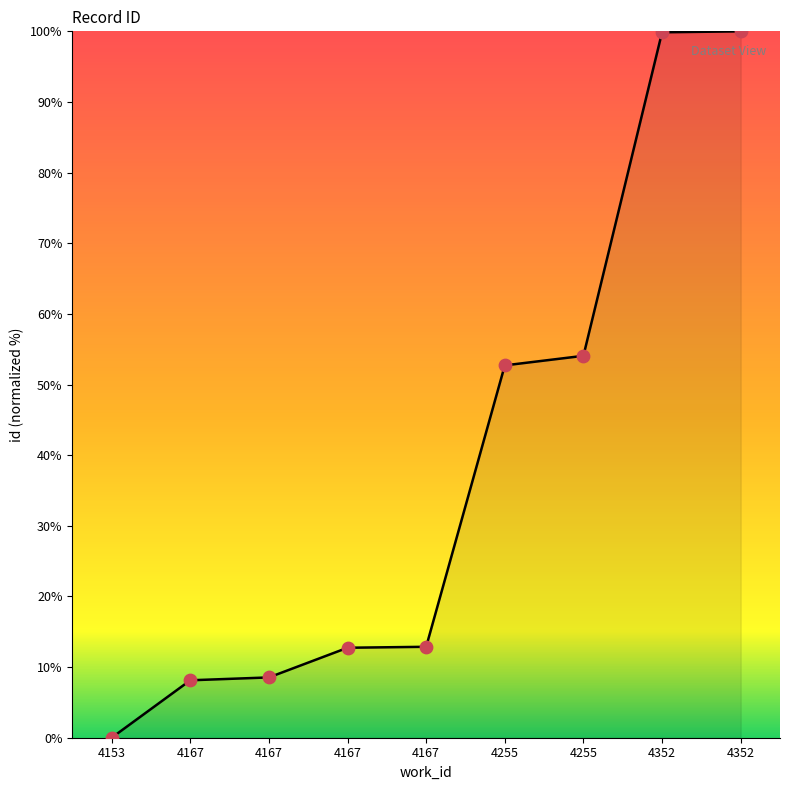

What is the change in value from 4167 to 4167?

+4.7